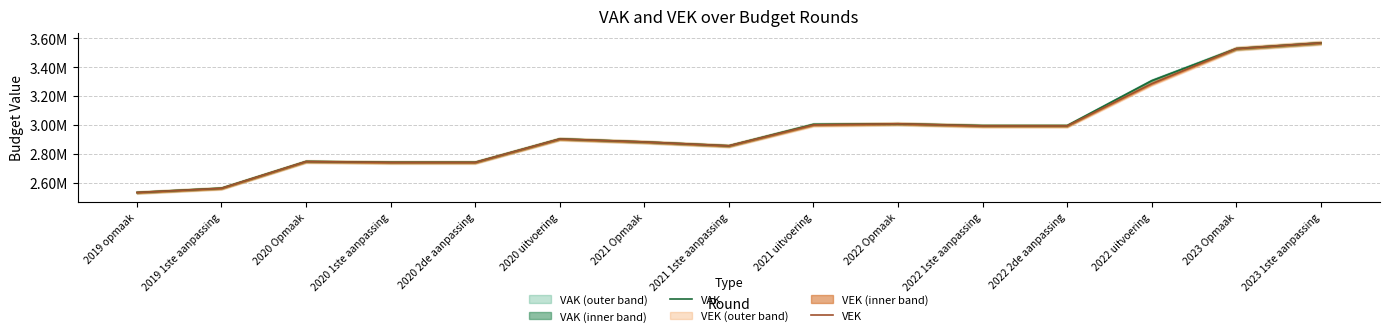

Reading right to left, extract all data points from this chart.

VAK: 2023 1ste aanpassing=3566899	2023 Opmaak=3527242	2022 uitvoering=3305536	2022 2de aanpassing=2995451	2022 1ste aanpassing=2995451	2022 Opmaak=3007953	2021 uitvoering=3004192	2021 1ste aanpassing=2856116	2021 Opmaak=2882541	2020 uitvoering=2903683	2020 2de aanpassing=2742132	2020 1ste aanpassing=2742132	2020 Opmaak=2748000	2019 1ste aanpassing=2563272	2019 opmaak=2533538
VEK: 2023 1ste aanpassing=3567047	2023 Opmaak=3527390	2022 uitvoering=3284674	2022 2de aanpassing=2993482	2022 1ste aanpassing=2993482	2022 Opmaak=3008101	2021 uitvoering=3000415	2021 1ste aanpassing=2855759	2021 Opmaak=2882541	2020 uitvoering=2902847	2020 2de aanpassing=2741296	2020 1ste aanpassing=2741296	2020 Opmaak=2747164	2019 1ste aanpassing=2562246	2019 opmaak=2533538